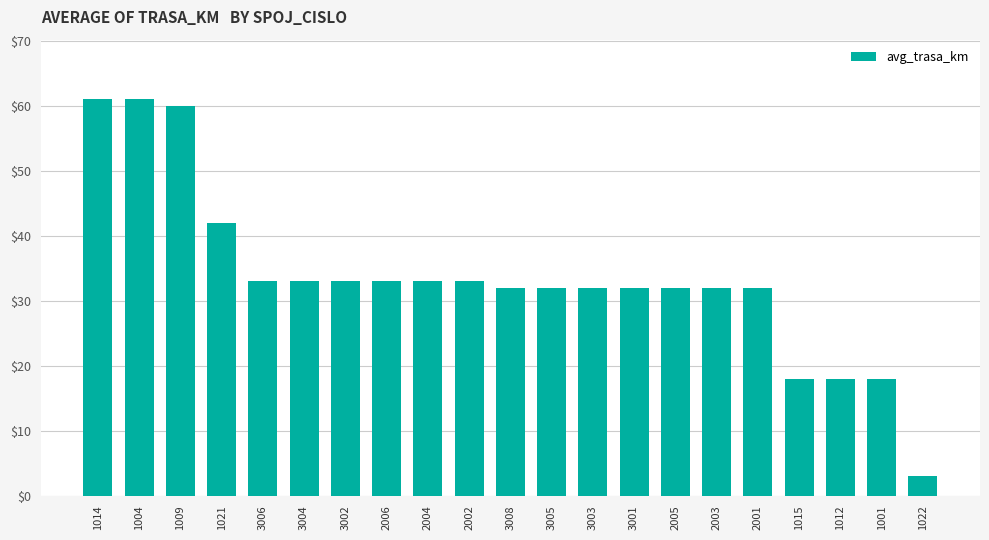

What is the greatest value displayed?

61